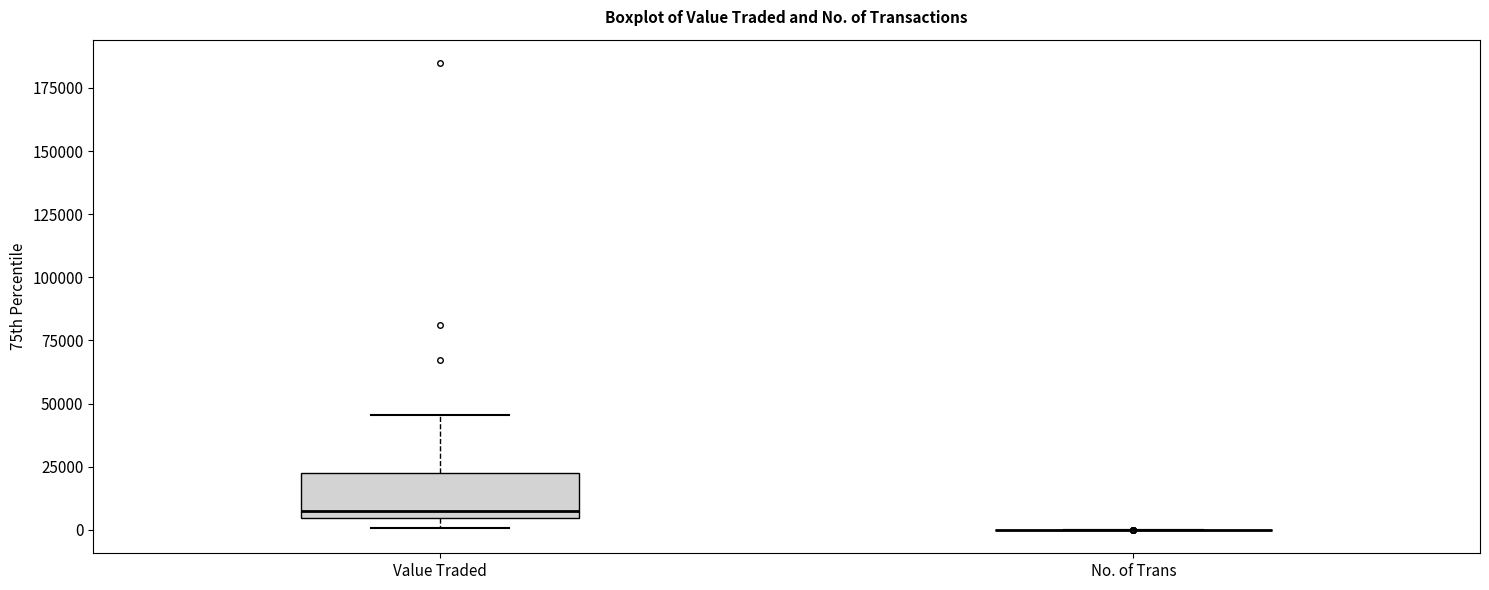

Comparing the boxes themselves (not the whiskers), which one is the tallest?

Value Traded